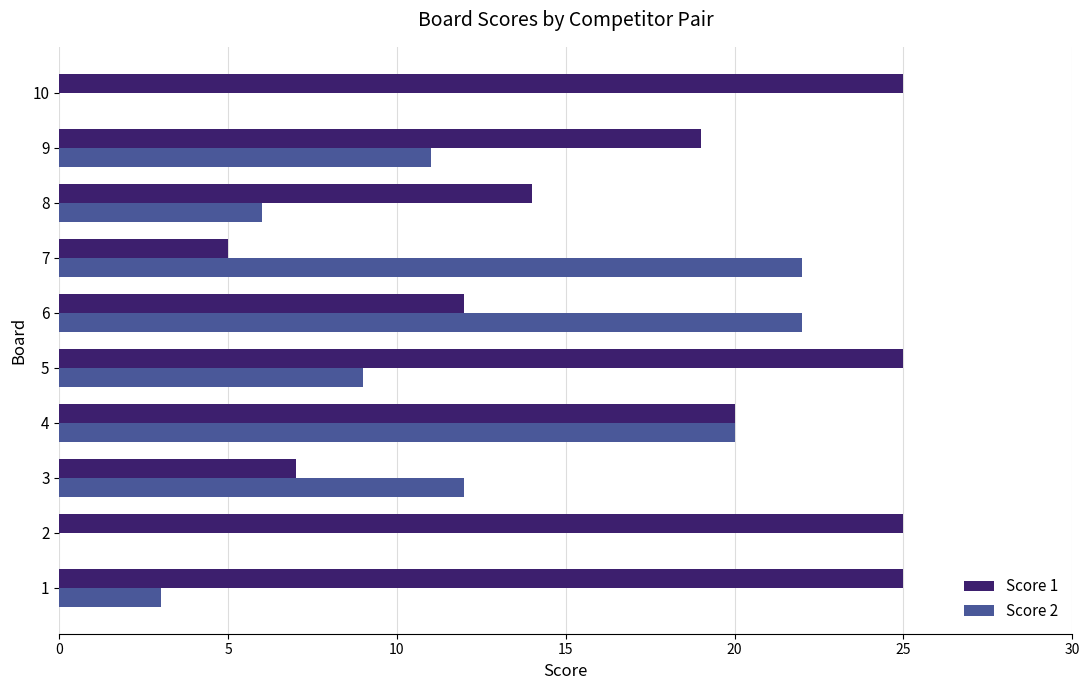

What is the sum of all Score 2 values?

105